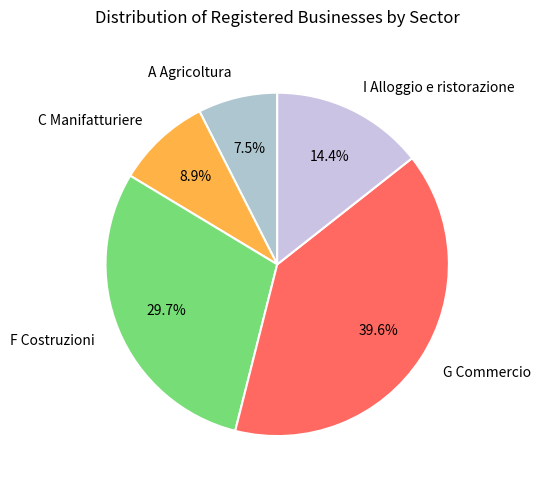

Does any single category account for the majority?

No